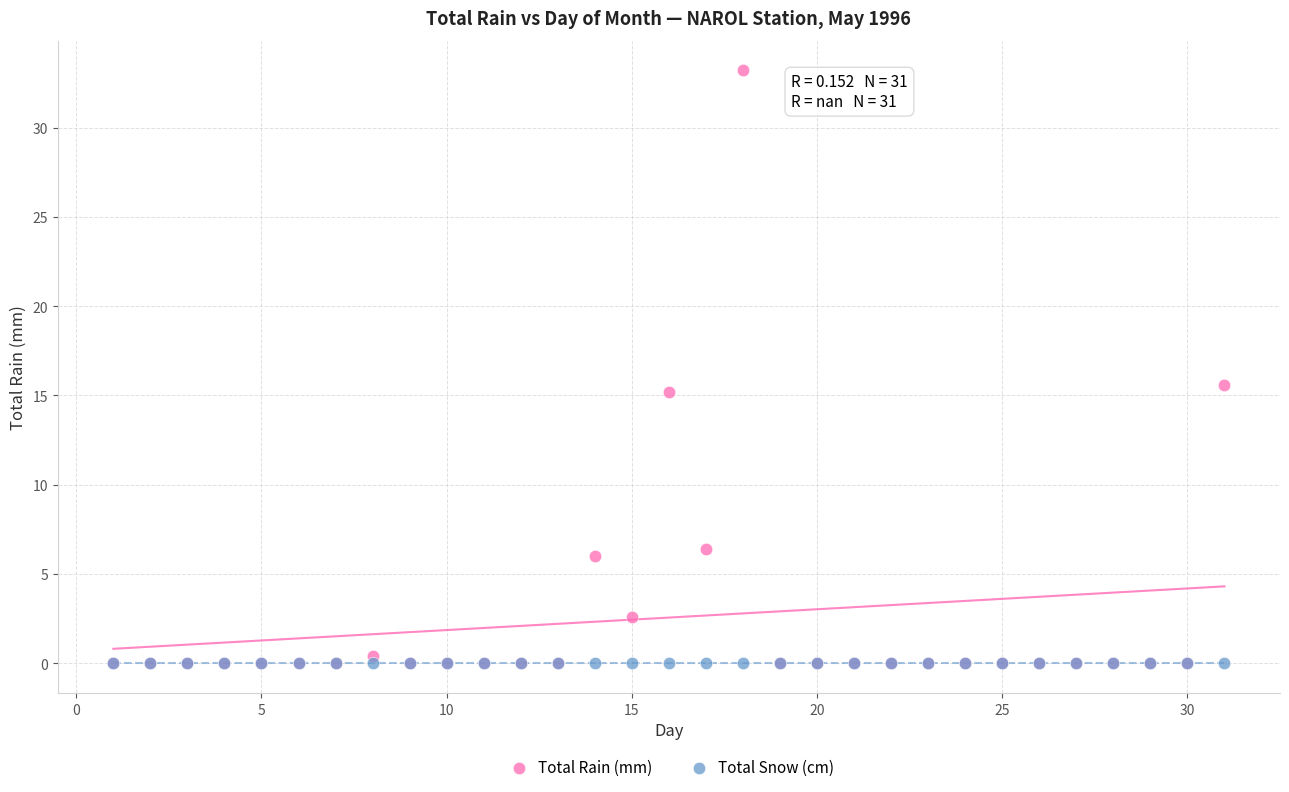

Which series reaches the maximum Y coordinate?

Total Rain (mm)